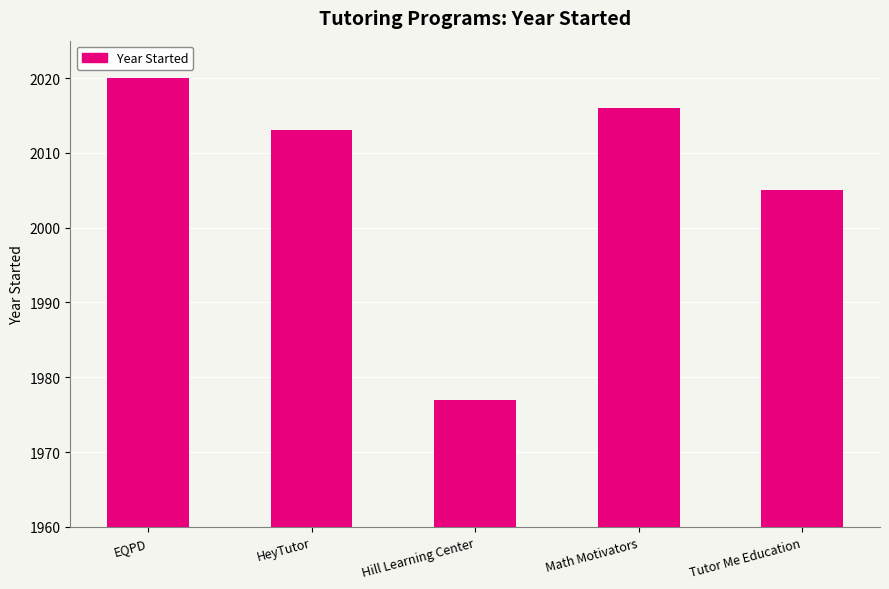

What is the minimum value shown in the chart?

1977